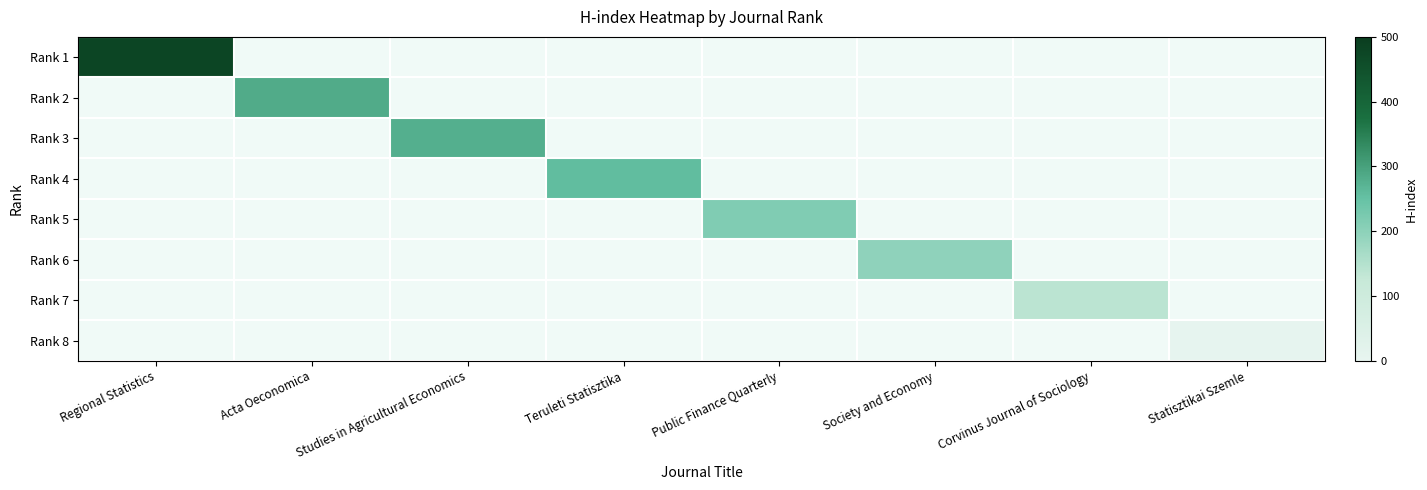

How many series are shown in this chart?

8